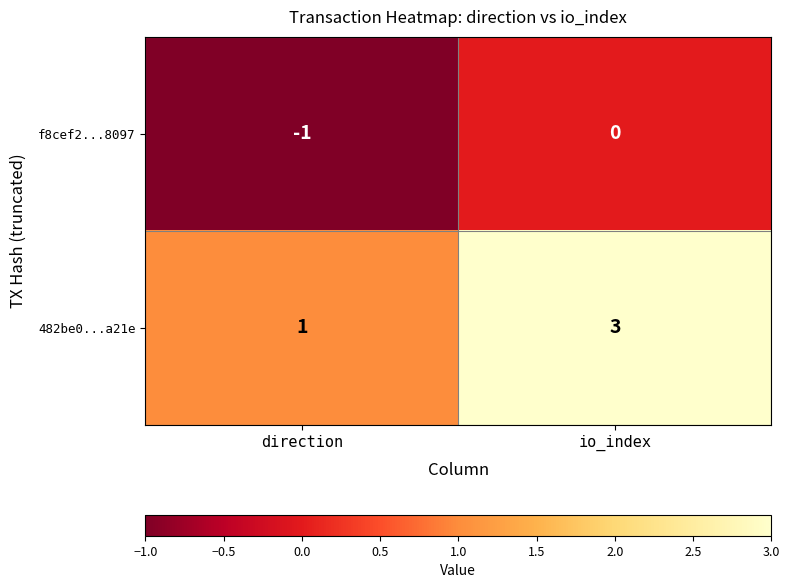

At which label does f8cef2...8097 reach its minimum?

direction